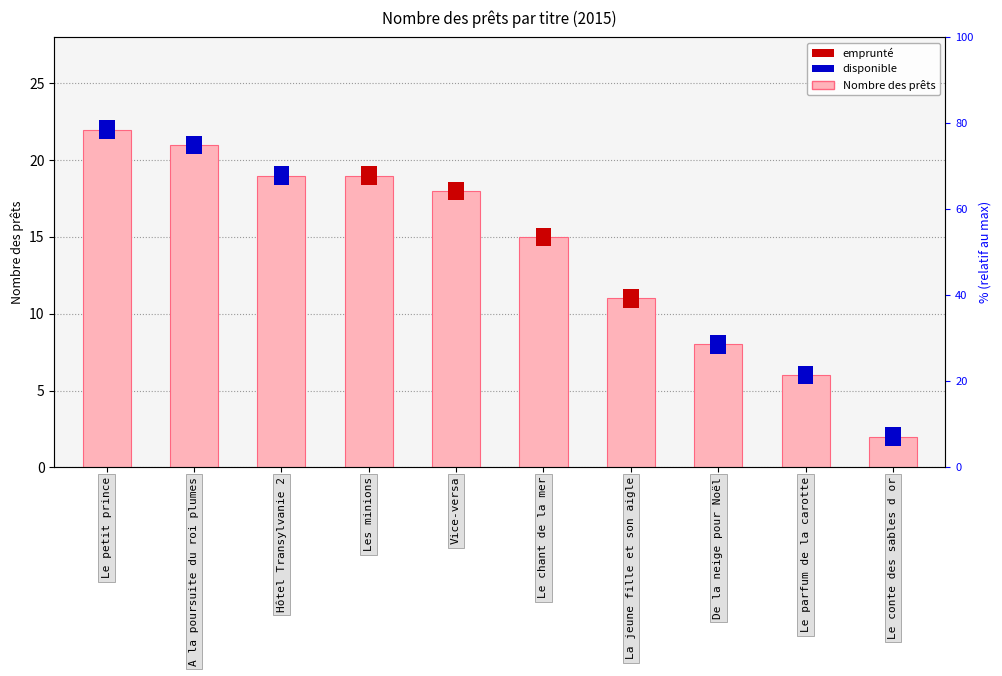

Read the value at Vice-versa.

18